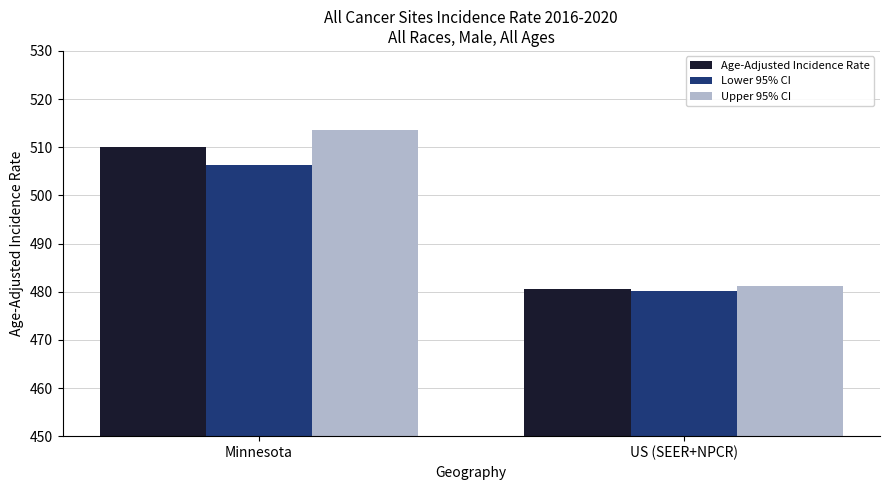

What is the difference between the Upper 95% CI values at Minnesota and US (SEER+NPCR)?

32.5